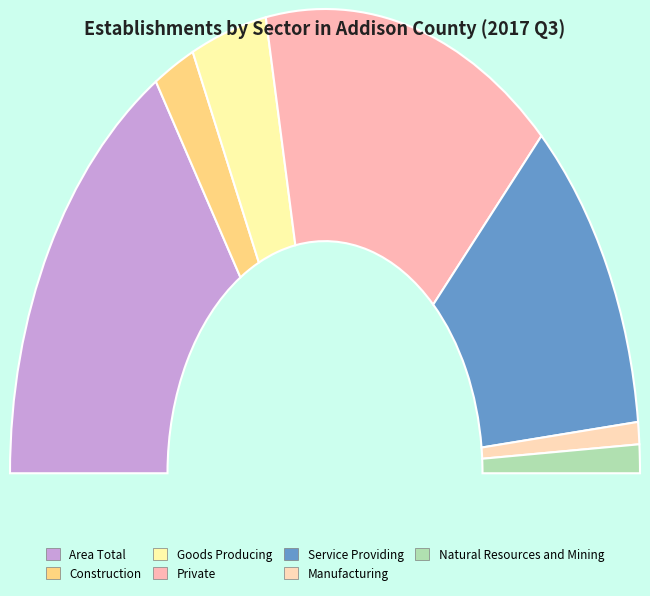

What percentage is the Construction slice, to the nearest percent?

4%